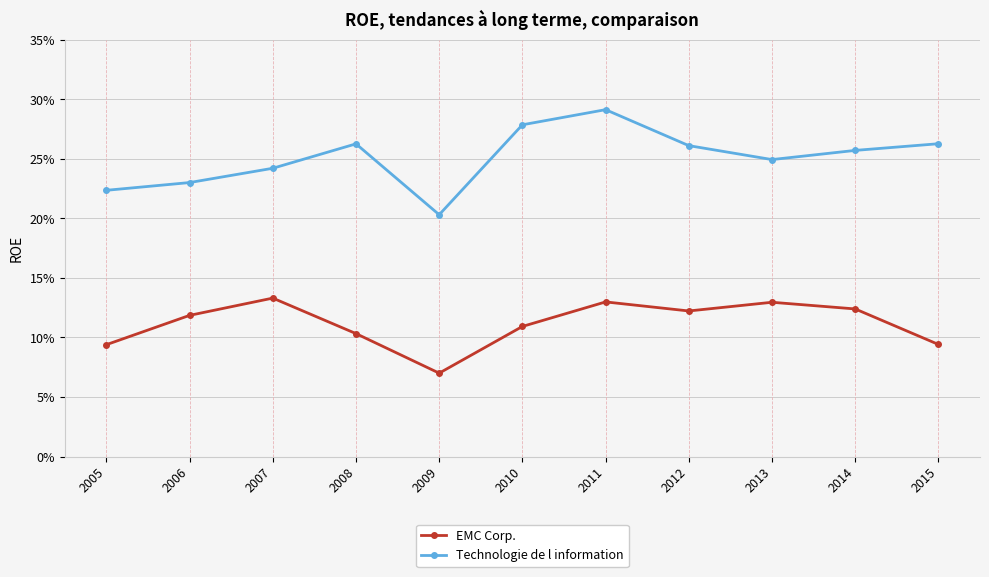

Does the chart have visible grid lines?

Yes